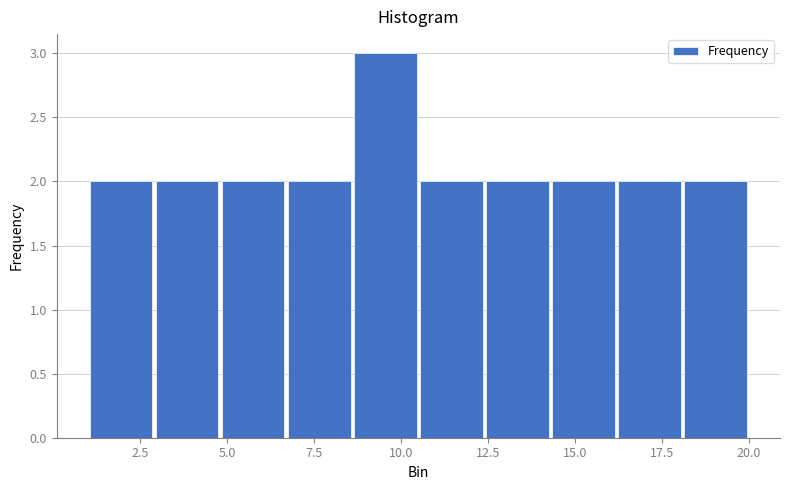

Read against the x-axis, roughly where is the centre of the tallest bar?

9.5